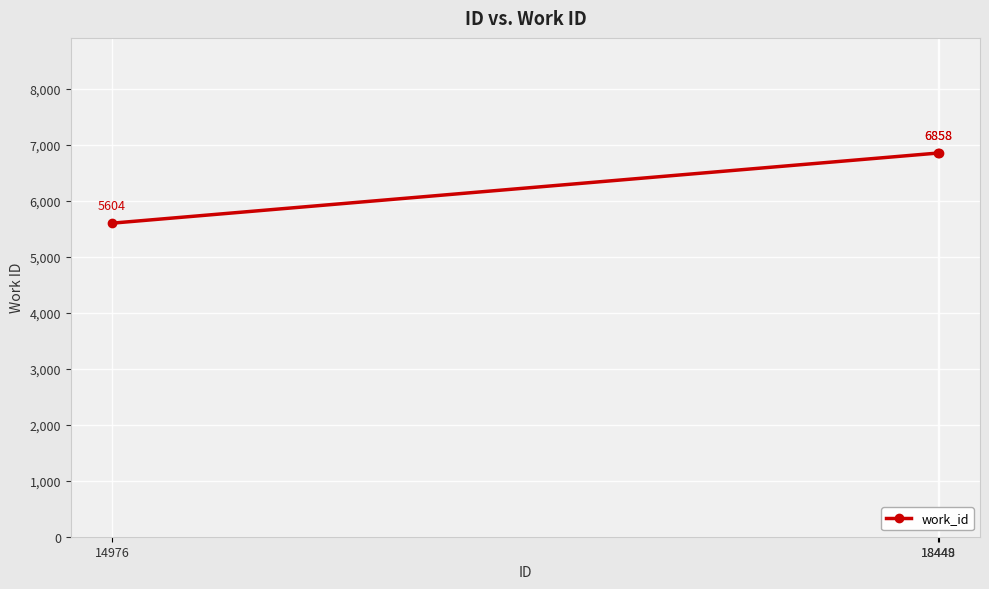

At which label is the value closest to 6231?

14976